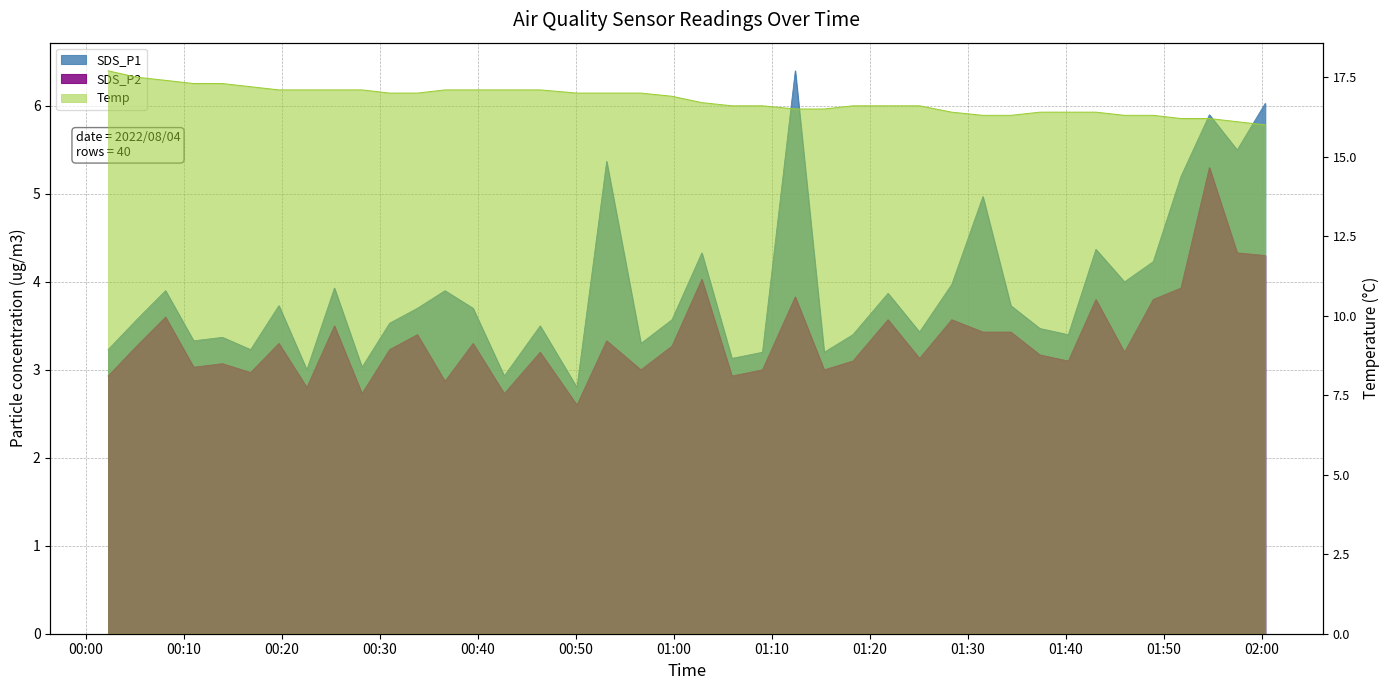

In SDS_P1, how many points are higher than both neighbors (excluding endpoints)?

13